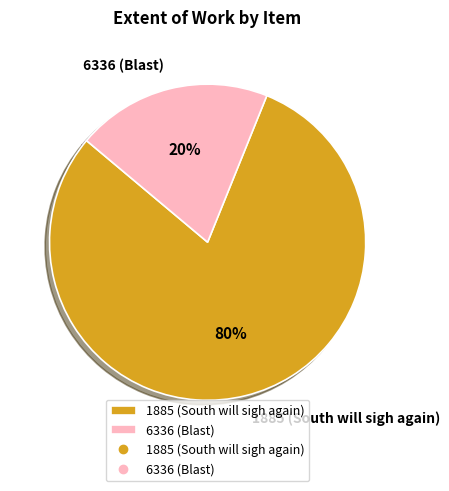

What percentage is the 6336 (Blast) slice, to the nearest percent?

20%